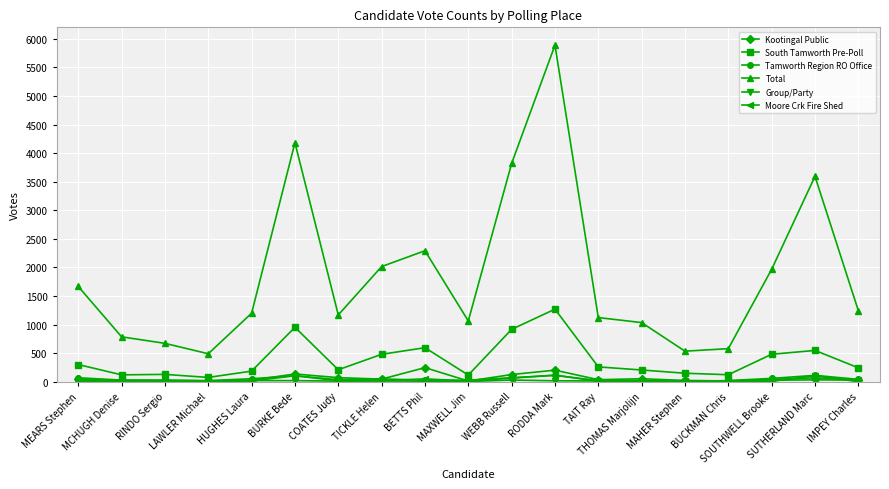

What is the value of the Moore Crk Fire Shed point at the 4th from the left?

4